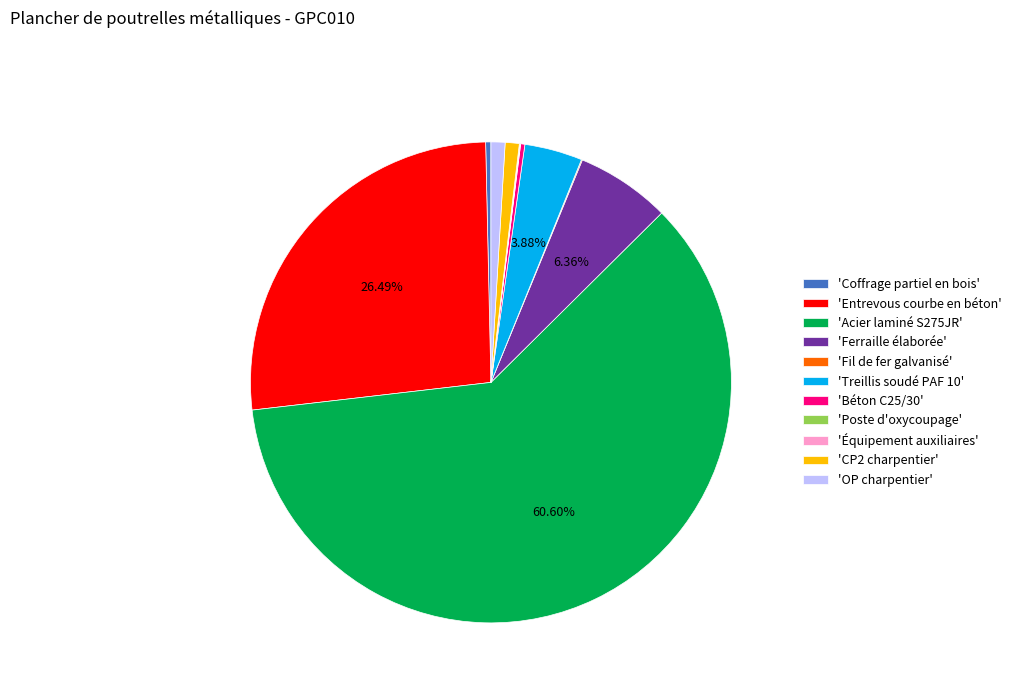

Which slice is the largest?

'Acier laminé S275JR'